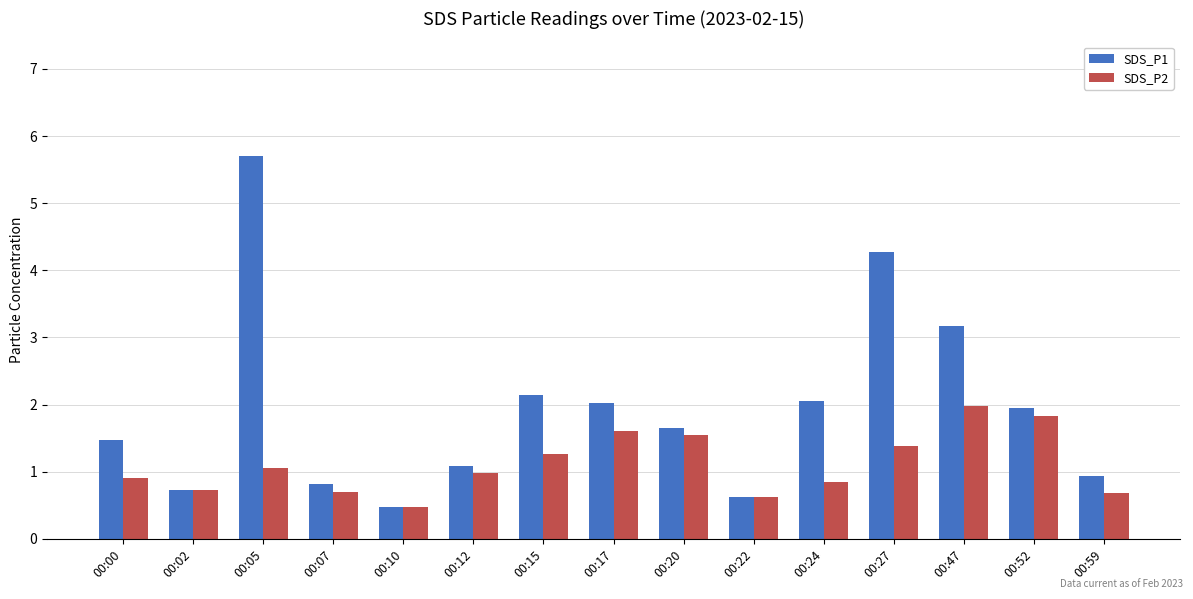

Which series has the widest spread of values?

SDS_P1